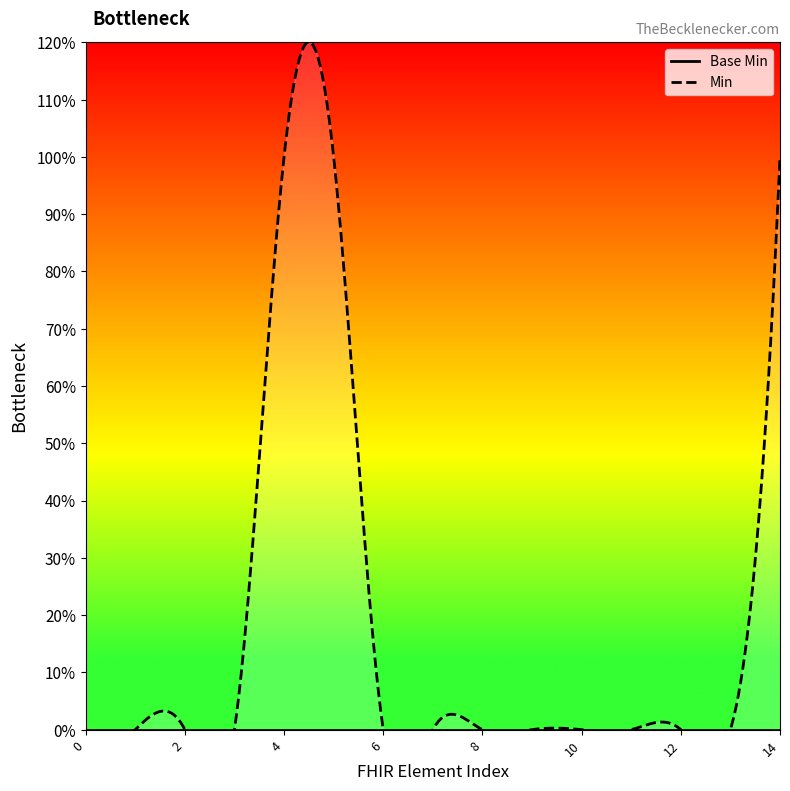

True or false: Base Min and Min intersect in this chart.

False